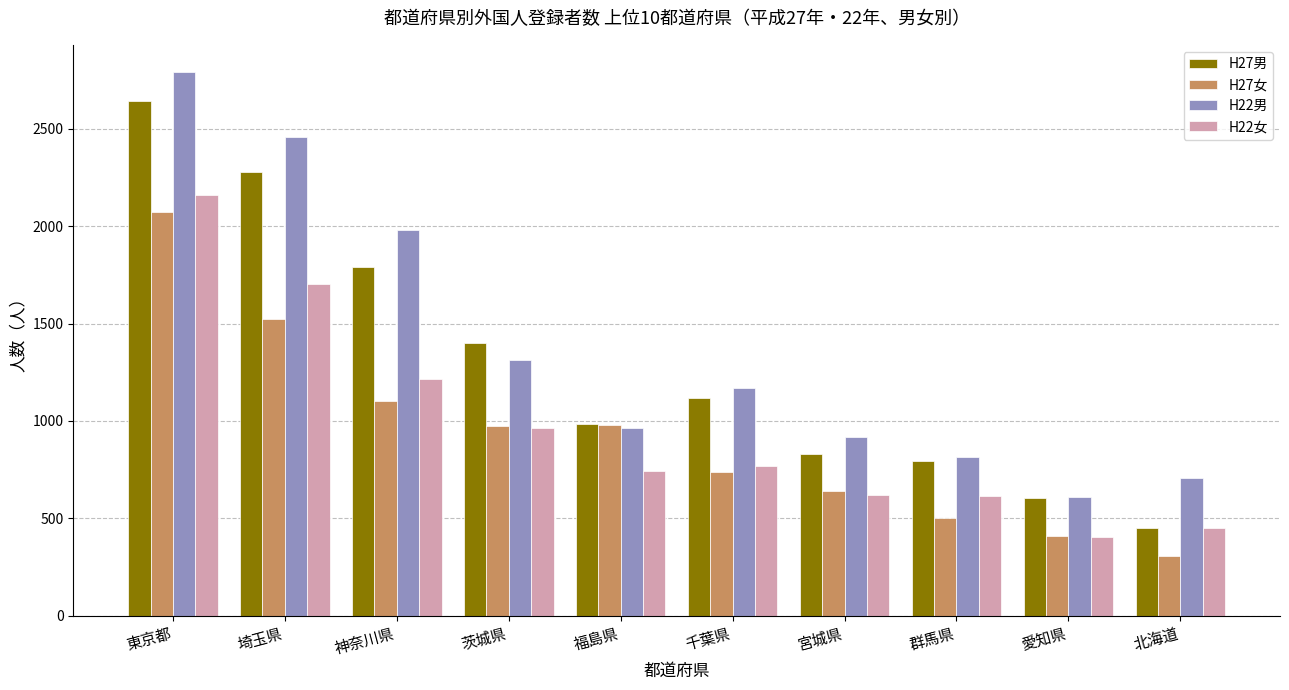

At which category is the sum across all series the highest?

東京都